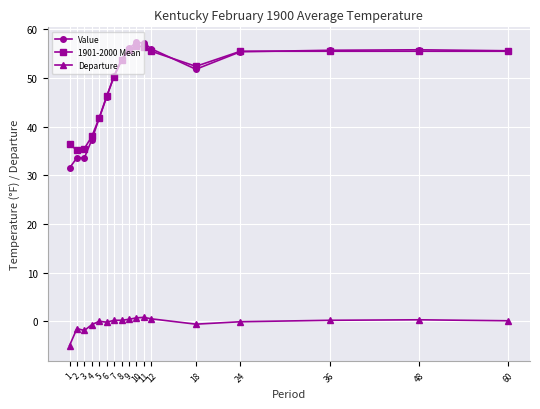

True or false: Value and Departure intersect in this chart.

False